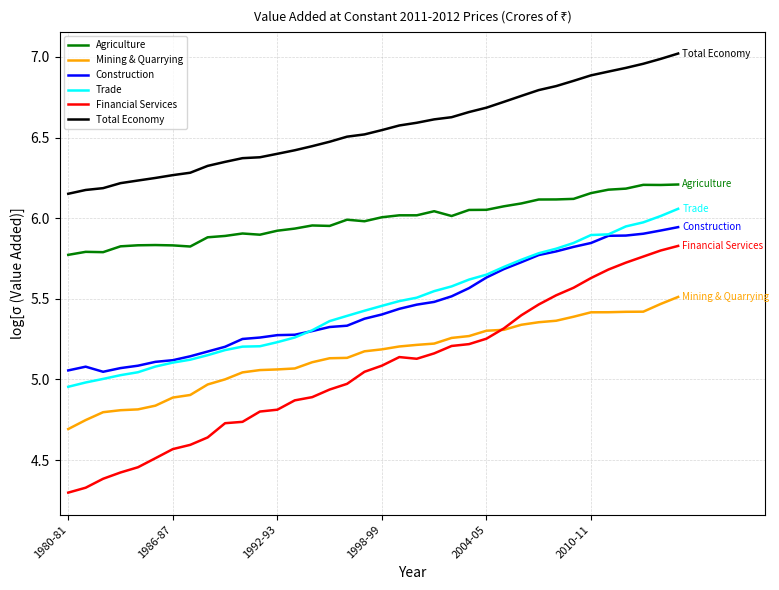

What is the smallest value displayed?

4.3